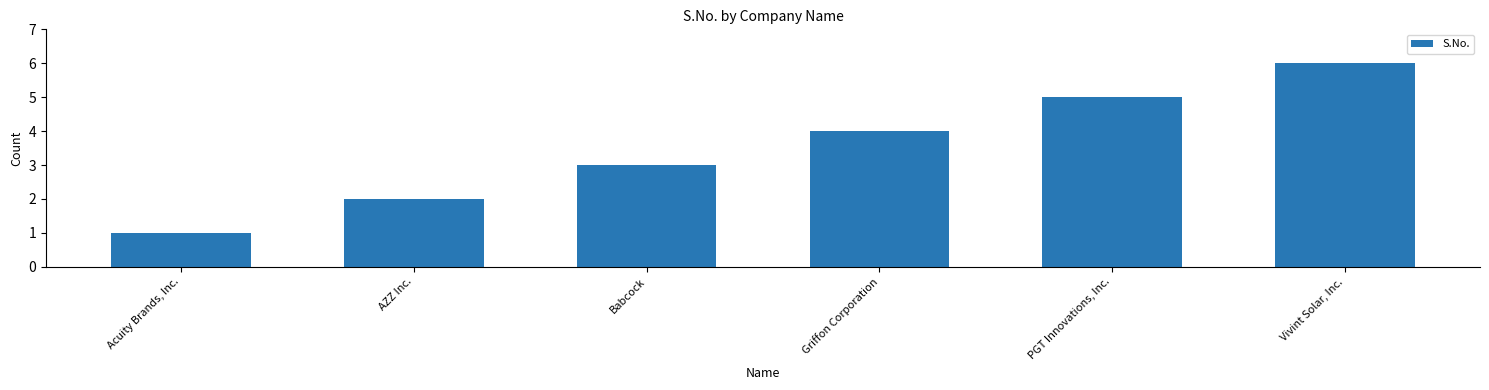

Is it true that the value at Vivint Solar, Inc. is 6?

True